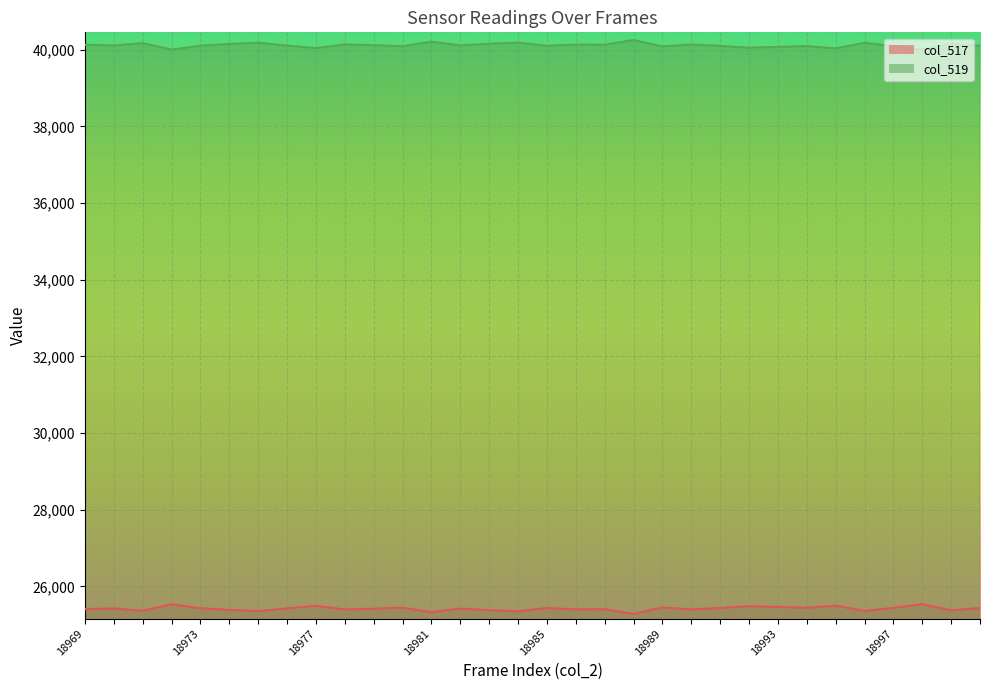

In col_517, how many points are higher than both neighbors (excluding endpoints)?

11